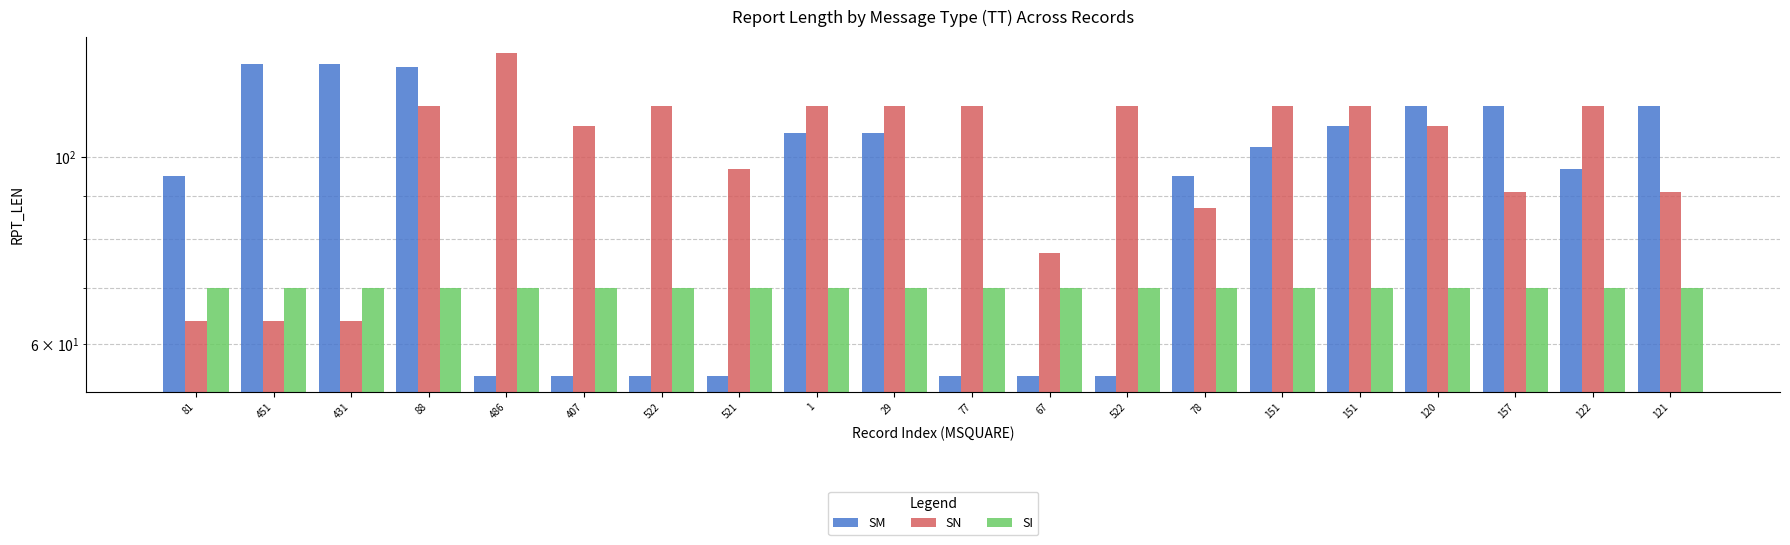

Is the value of SM at 77 greater than the value of SI at 407?

No